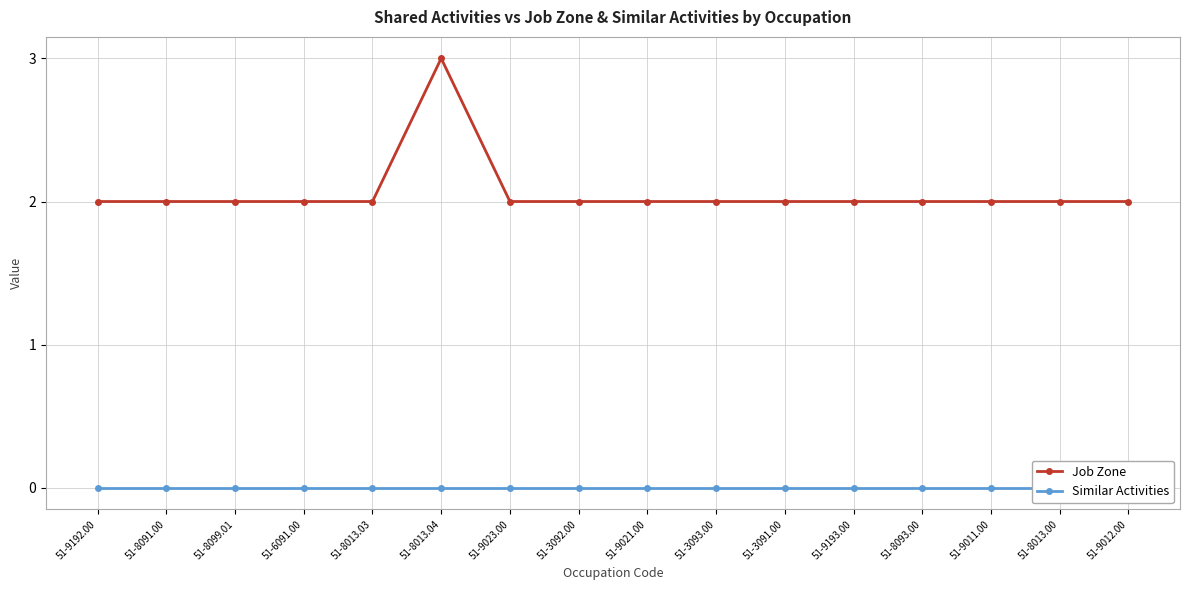

What are all the series names shown in the legend?

Job Zone, Similar Activities